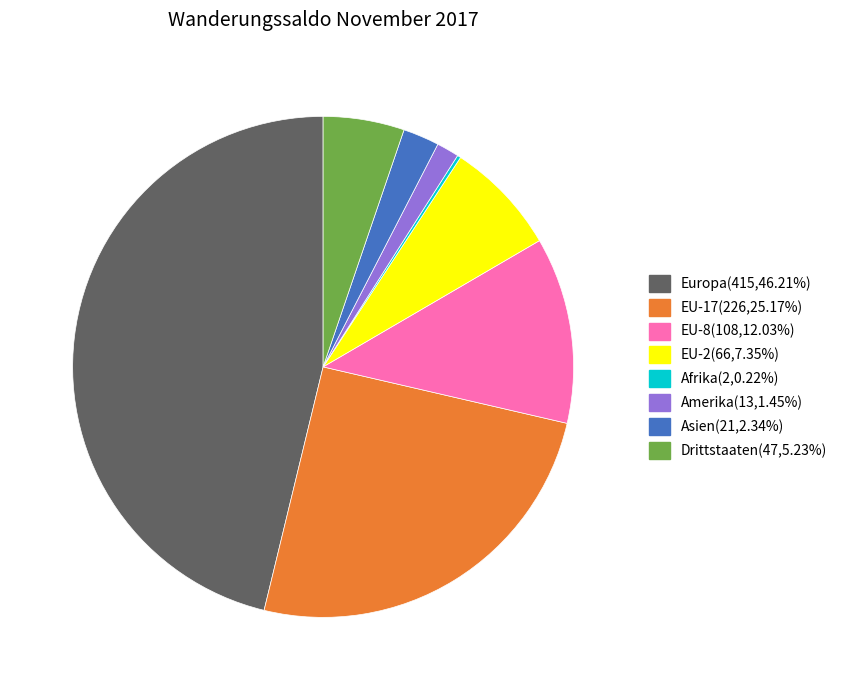

Is there a majority slice in this chart?

No